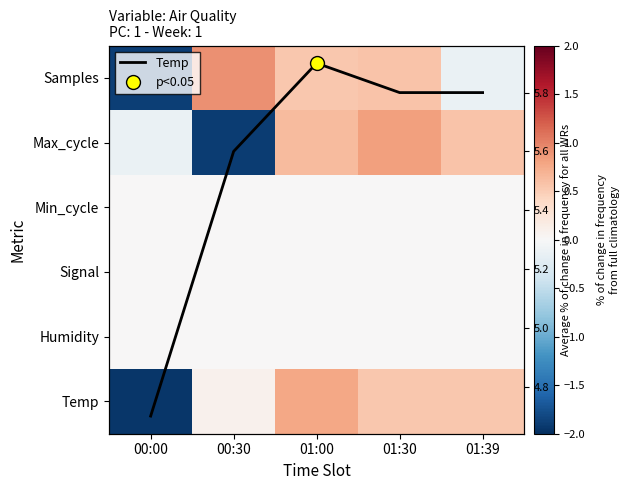

How many categories are shown in the chart?

5